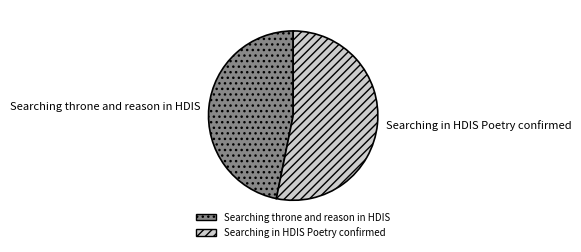

Approximately how many times larger is the value at Searching throne and reason in HDIS compared to Searching in HDIS Poetry confirmed?

0.9